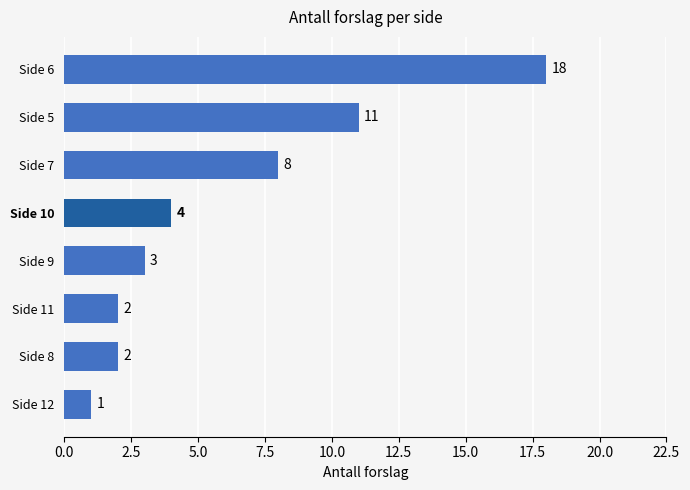

What value does the data have at Side 7?

8